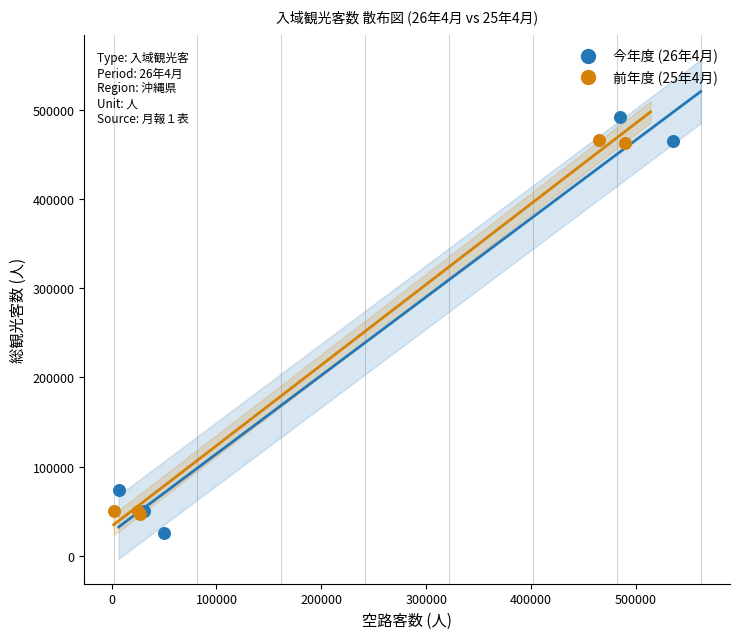

Which series reaches the maximum Y coordinate?

今年度 (26年4月)